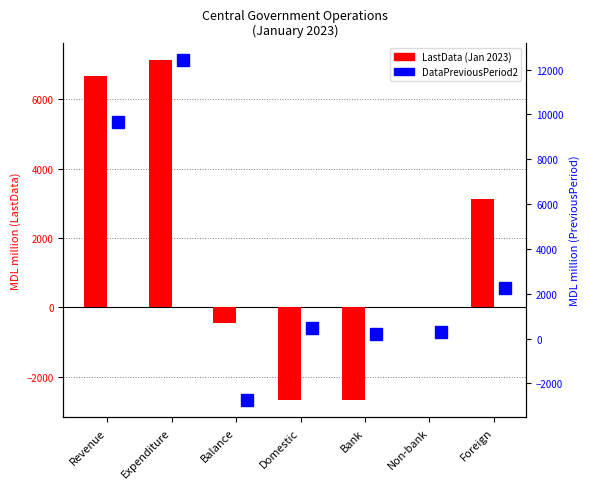

What is the sum of the LastData (Jan 2023) values at Bank and Non-bank?

-2673.6